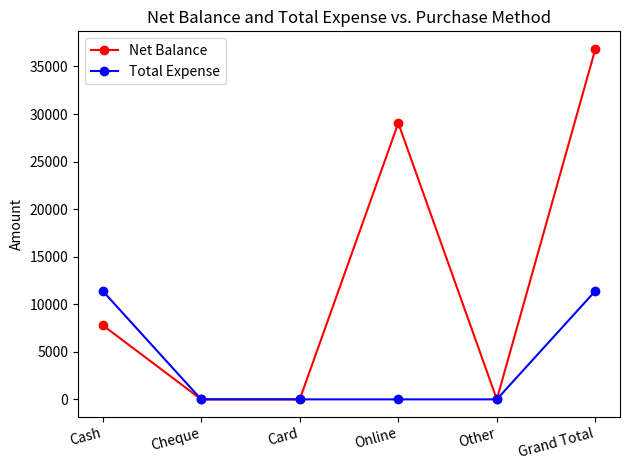

At how many categories does at least one series exceed 34383?

1